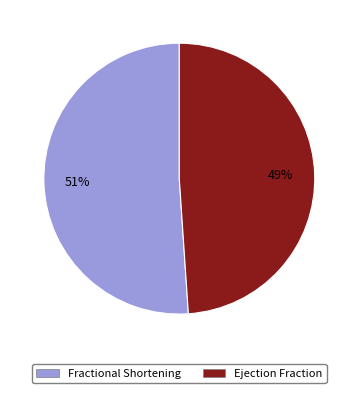

Rank the categories by value from lowest to highest.

Ejection Fraction, Fractional Shortening